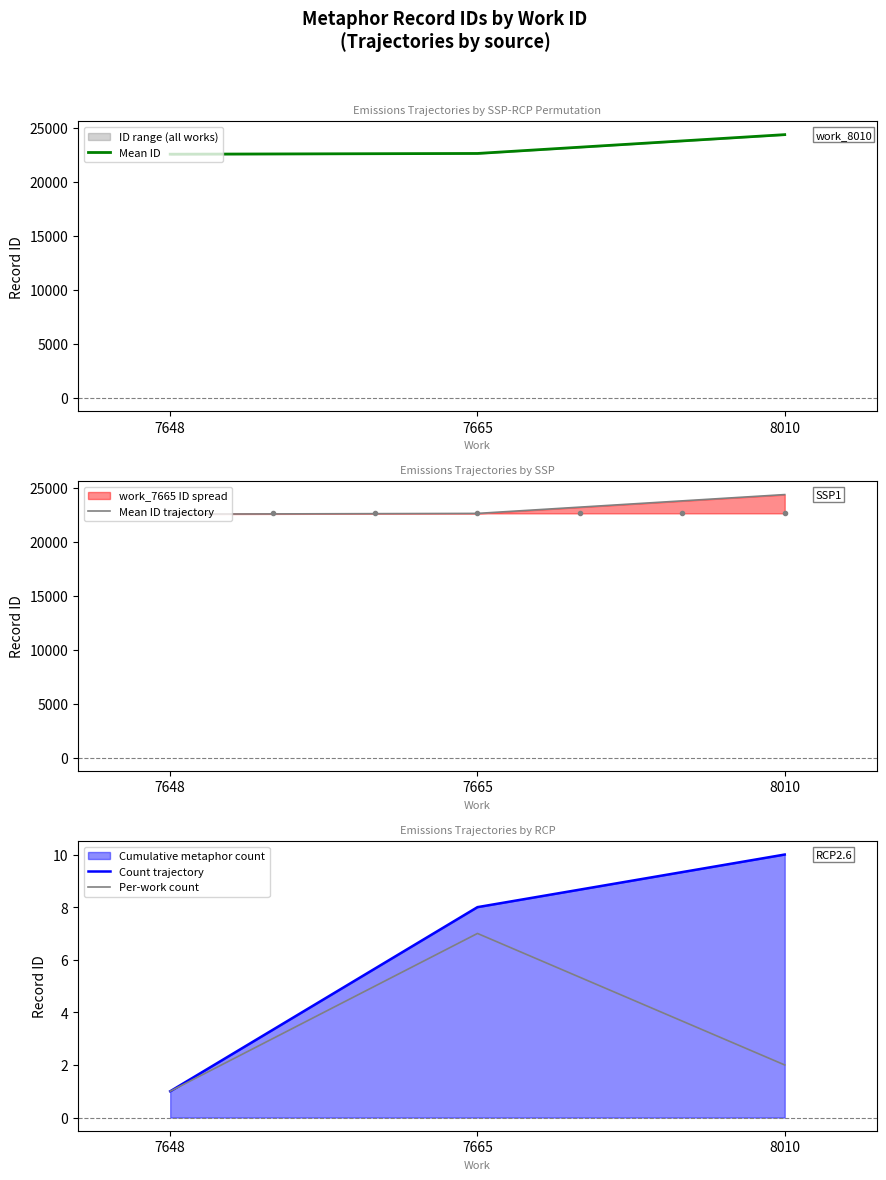

True or false: Count trajectory has a value of 8.0 at 7665.

True